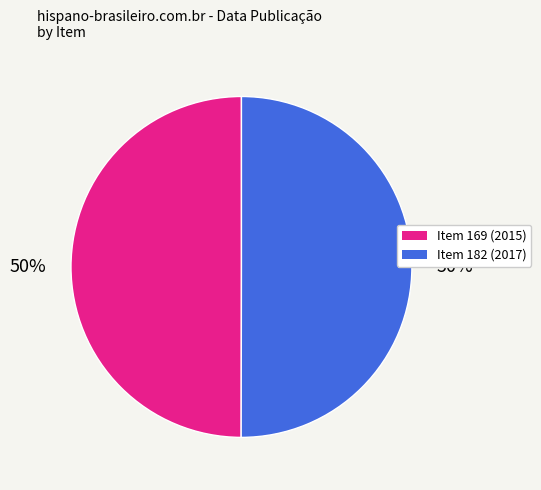

What percentage is the Item 182 (2017) slice, to the nearest percent?

50%